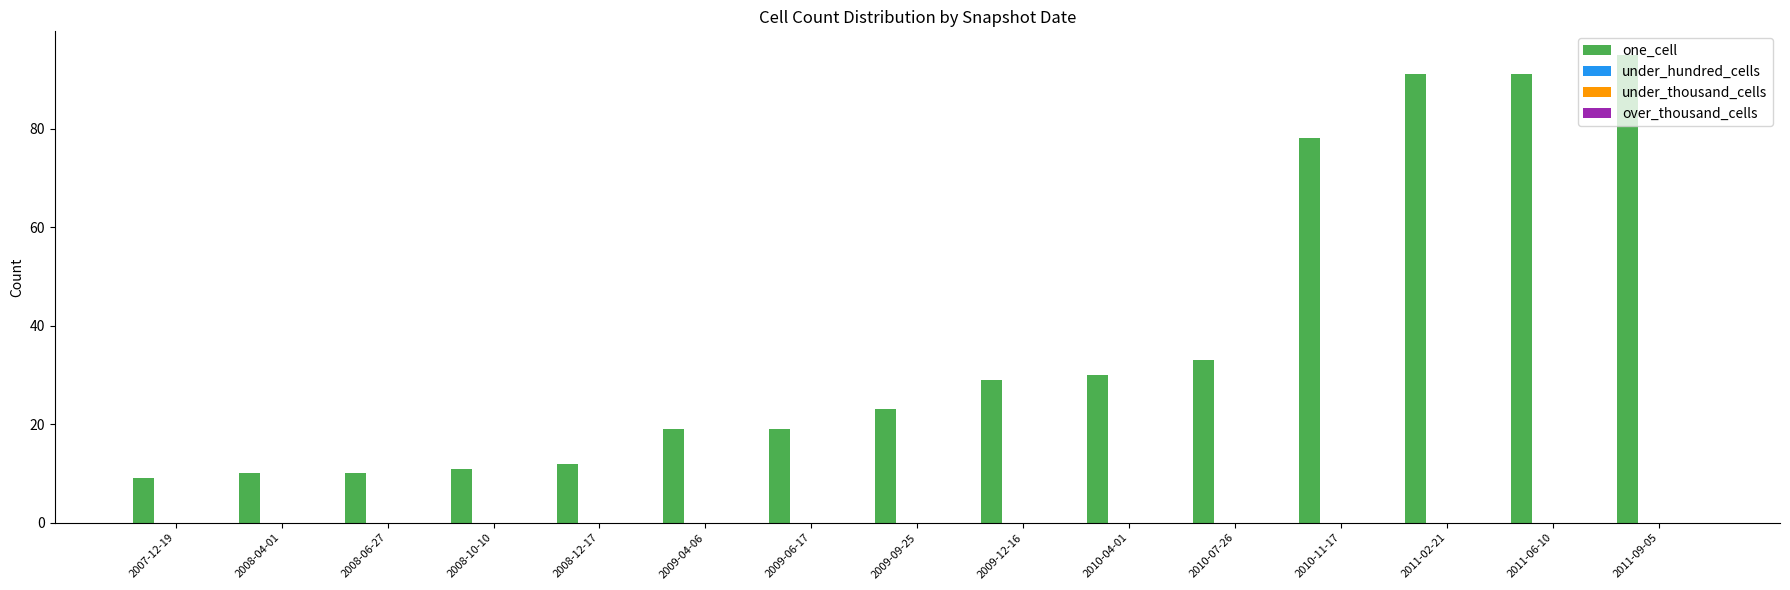

What is the value of the 5th bar from the left?

12